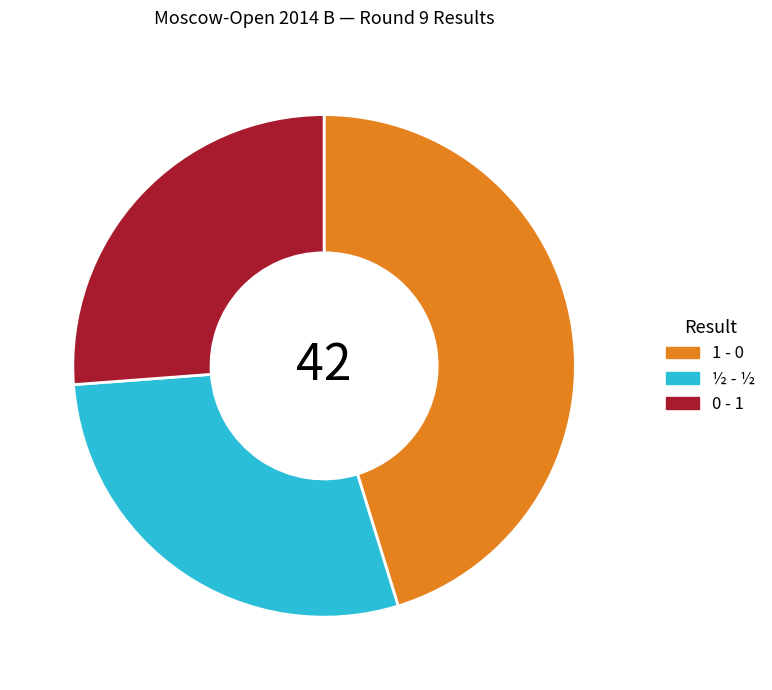

Approximately how many times larger is the value at 0 - 1 compared to ½ - ½?

0.9